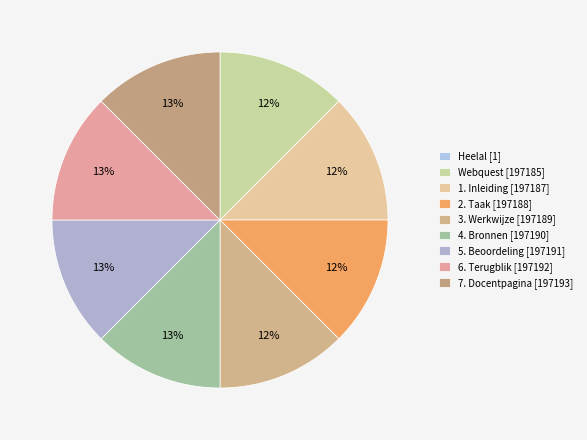

To the nearest percent, what is the average slice percentage?

11%